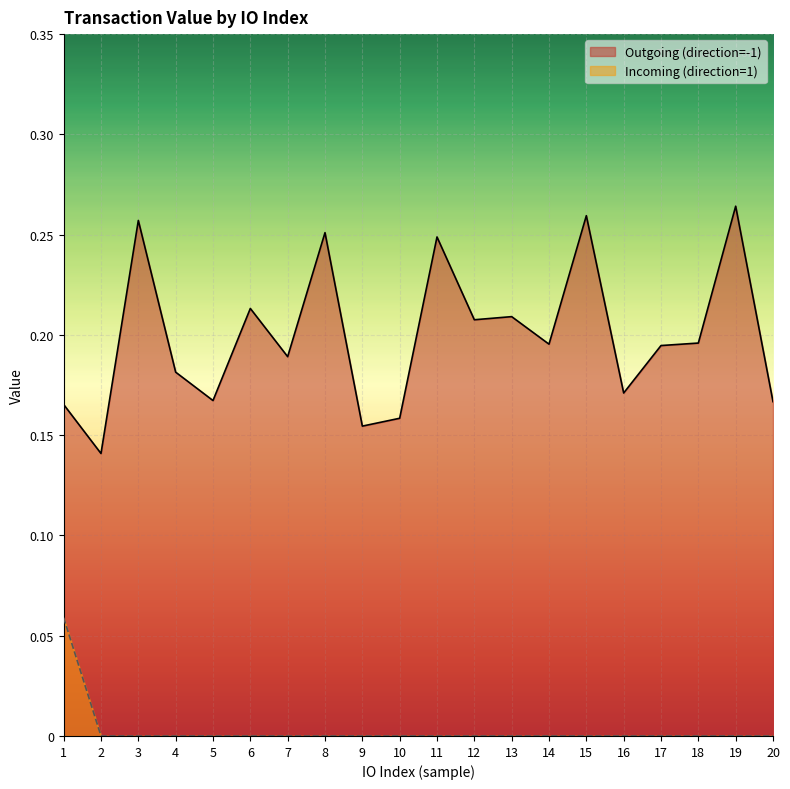

What is the maximum value for Incoming (direction=1)?

0.1